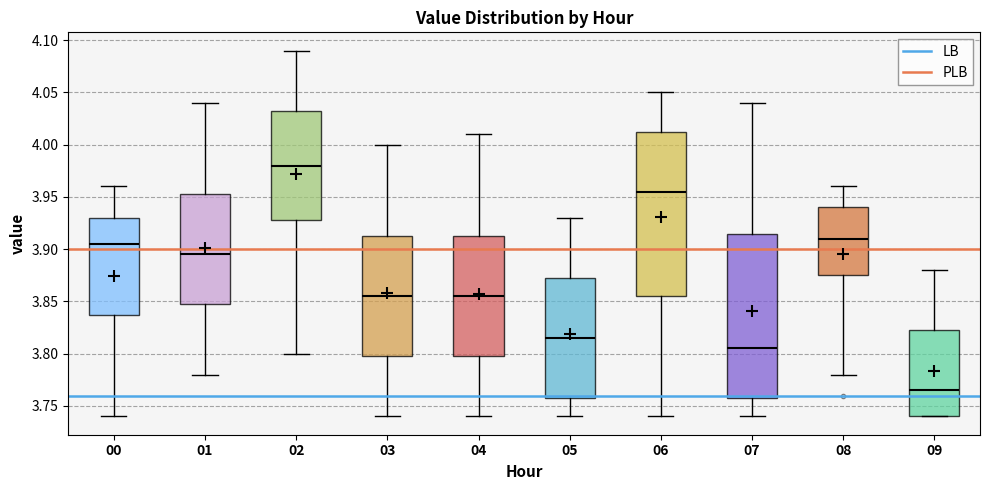

Reading left to right, transcribe this box plot: for each box, give where its median line is, the range the box spans, and where its two whiskers end, as read against the y-axis. The values are not printed on the chart, so give them approximately, as read against the axis.

00: median 3.905, box 3.840 to 3.930, whiskers 3.740 to 3.960
01: median 3.895, box 3.850 to 3.955, whiskers 3.780 to 4.040
02: median 3.980, box 3.930 to 4.035, whiskers 3.800 to 4.090
03: median 3.855, box 3.800 to 3.915, whiskers 3.740 to 4.000
04: median 3.855, box 3.800 to 3.915, whiskers 3.740 to 4.010
05: median 3.815, box 3.760 to 3.875, whiskers 3.740 to 3.930
06: median 3.955, box 3.855 to 4.015, whiskers 3.740 to 4.050
07: median 3.805, box 3.760 to 3.915, whiskers 3.740 to 4.040
08: median 3.910, box 3.875 to 3.940, whiskers 3.780 to 3.960
09: median 3.765, box 3.740 to 3.825, whiskers 3.740 to 3.880